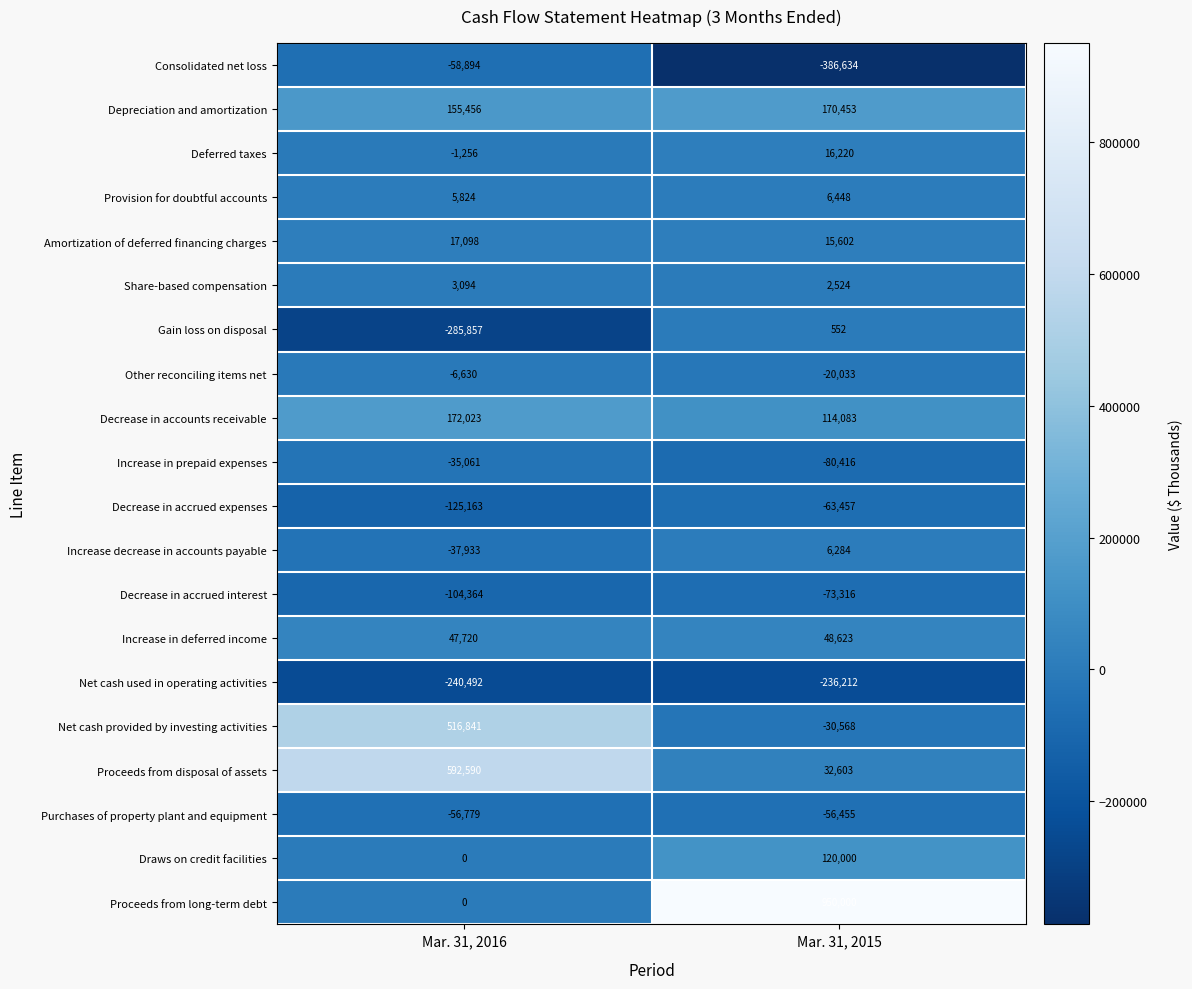

How many data points does each series have?

2